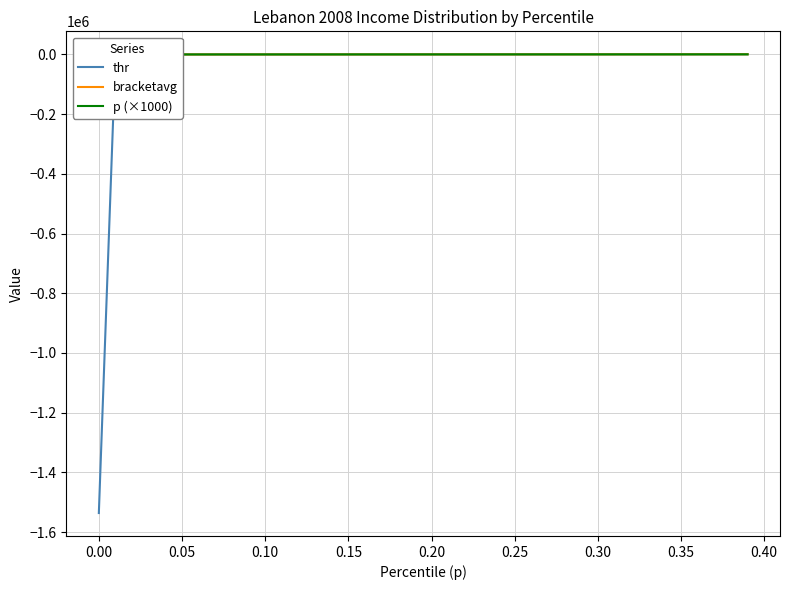

What is the maximum value for thr?

588.0